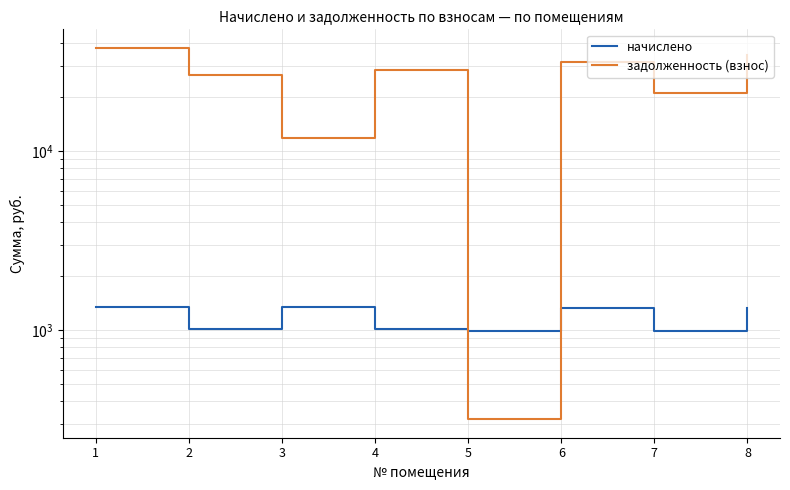

At how many categories does at least one series exceed 18102?

6